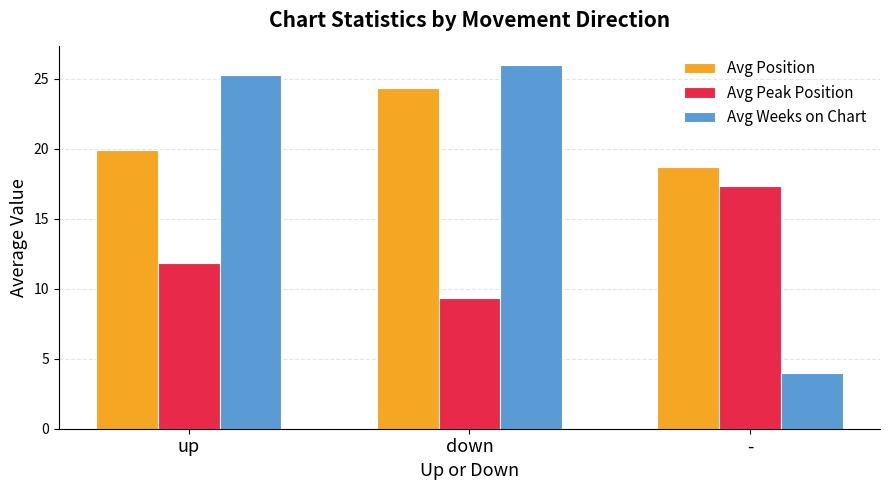

Reading right to left, list all the values displayed in this chart.

Avg Position: 18.7	24.3	19.9
Avg Peak Position: 17.3	9.3	11.8
Avg Weeks on Chart: 4.0	26.0	25.2